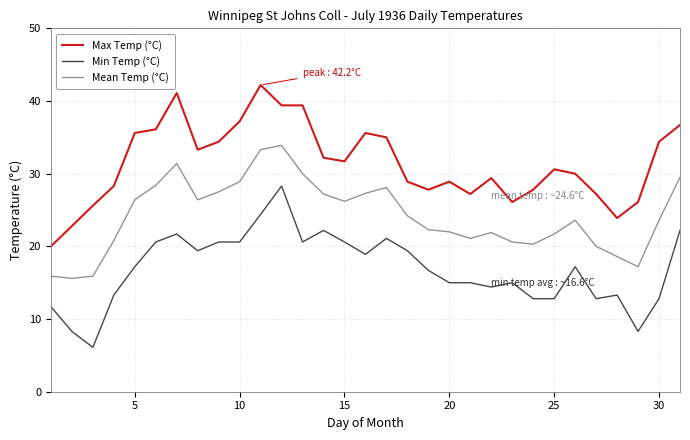

What is the average value of the Max Temp (°C) series?

31.4